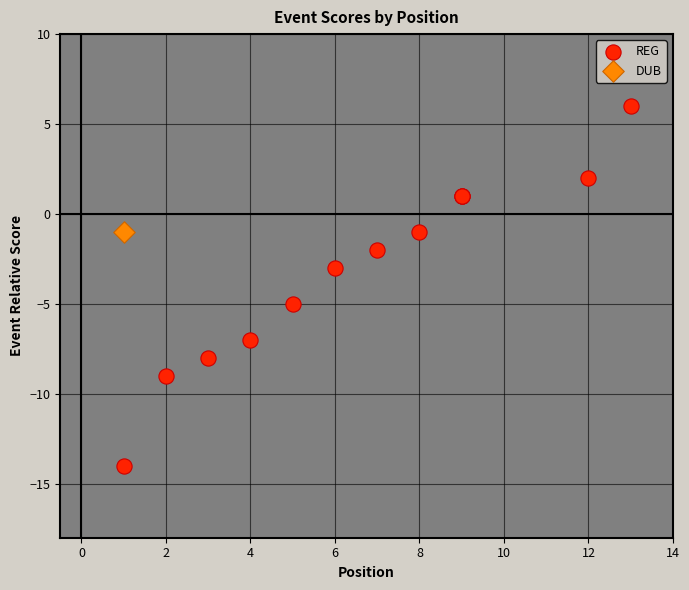

What are all the series names shown in the legend?

REG, DUB